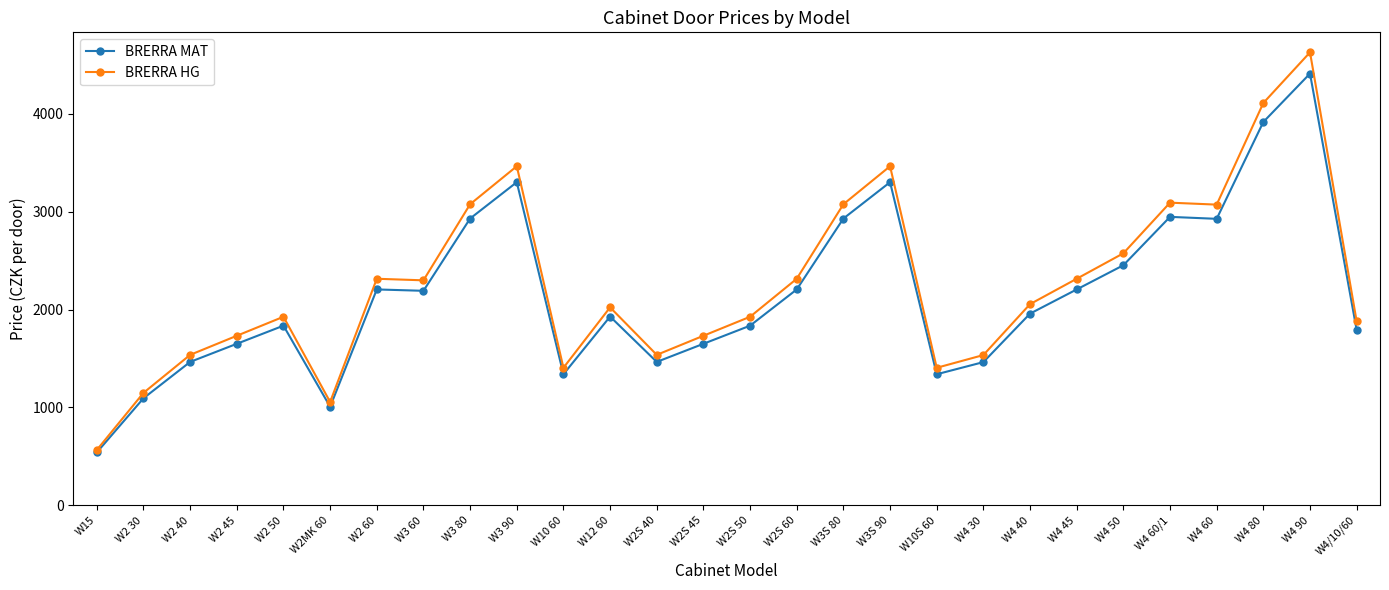

What is the total value across all series at W2 30?

2243